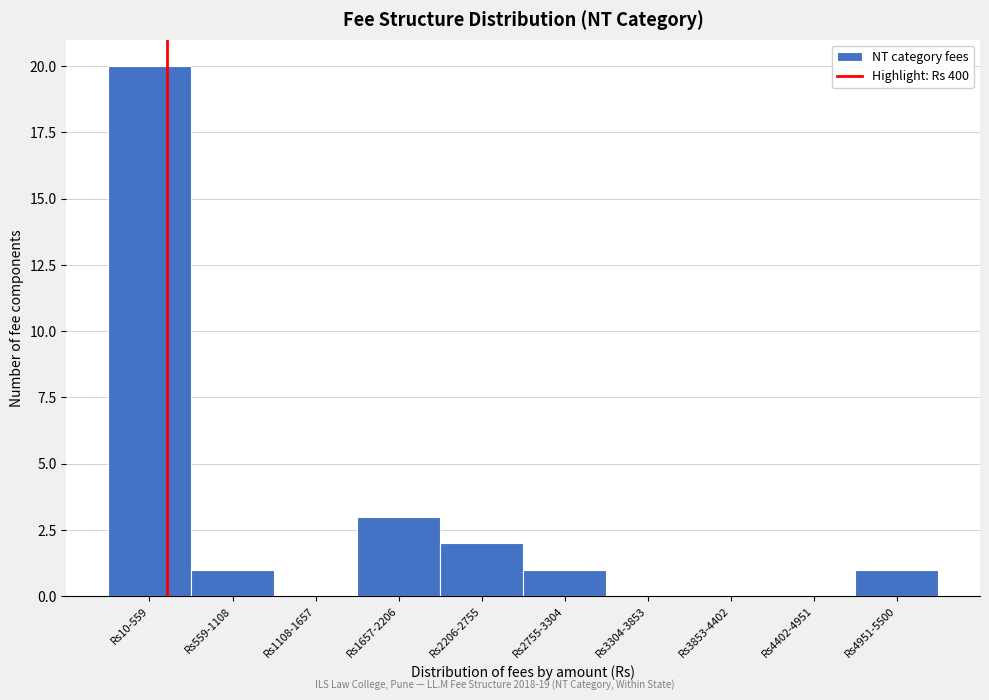

Reading left to right, what are all the values shown in this chart?

Rs10-559=20	Rs559-1108=1	Rs1108-1657=0	Rs1657-2206=3	Rs2206-2755=2	Rs2755-3304=1	Rs3304-3853=0	Rs3853-4402=0	Rs4402-4951=0	Rs4951-5500=1